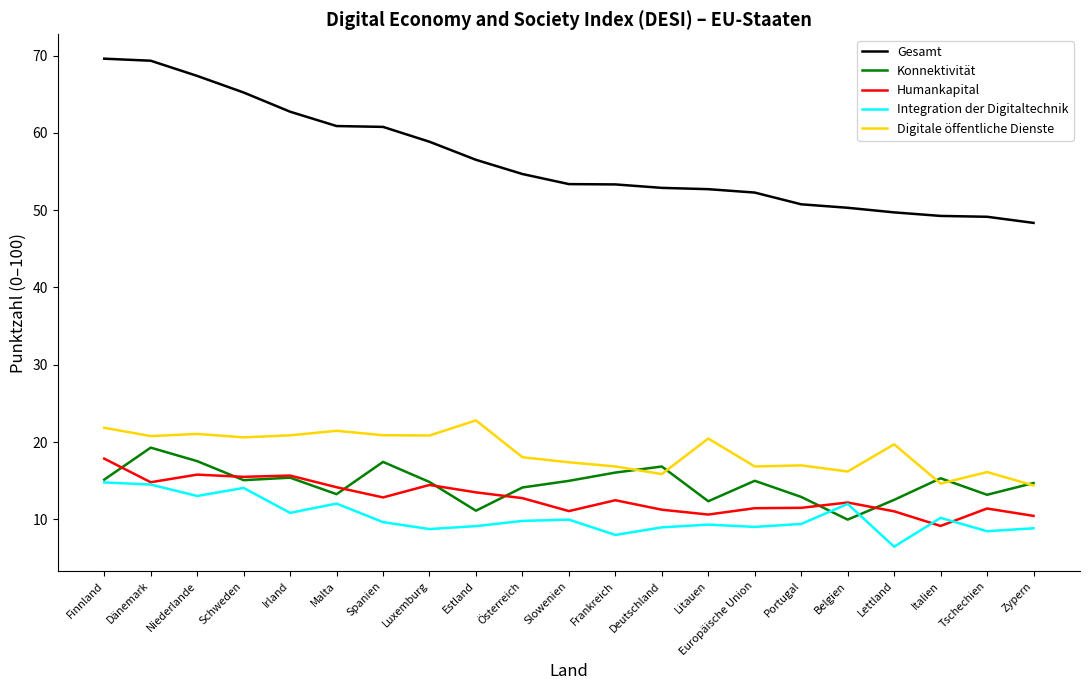

Which series has the widest spread of values?

Gesamt